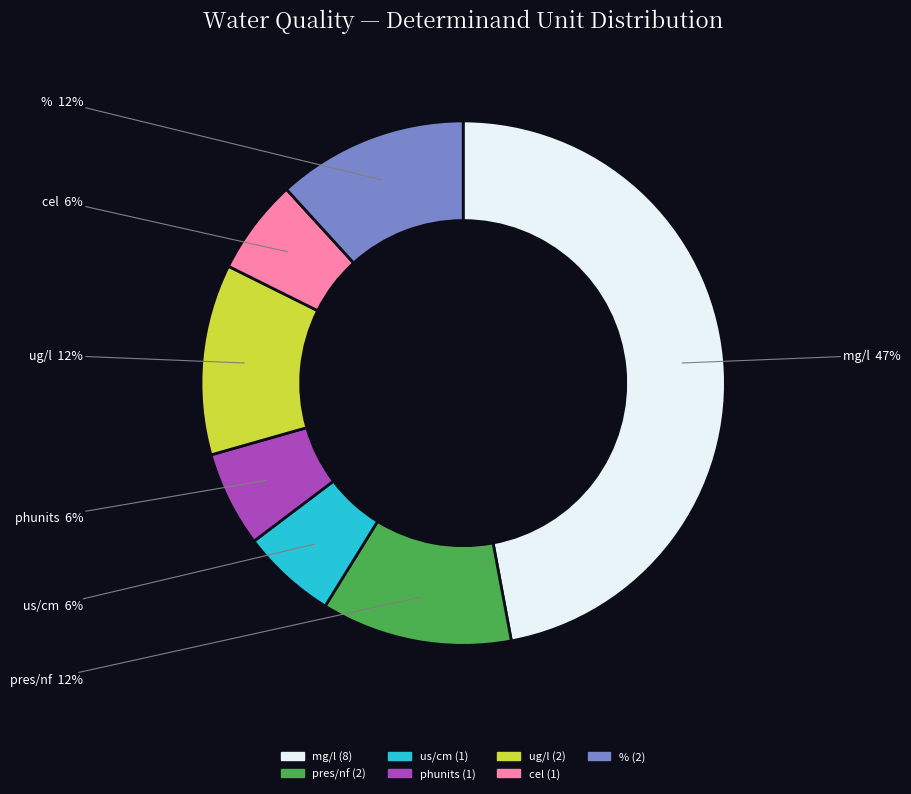

To the nearest percent, what is the difference between the largest and smallest slice percentages?

41%